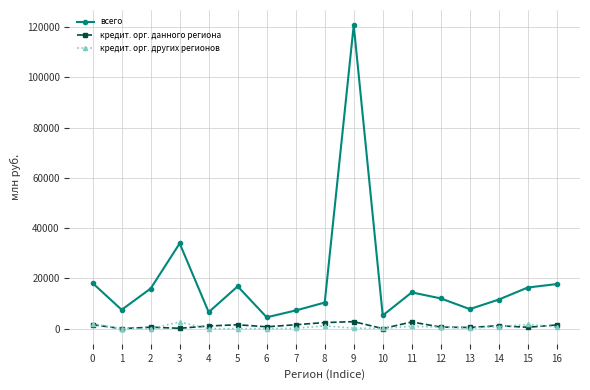

True or false: всего and кредит. орг. данного региона cross at least once.

False